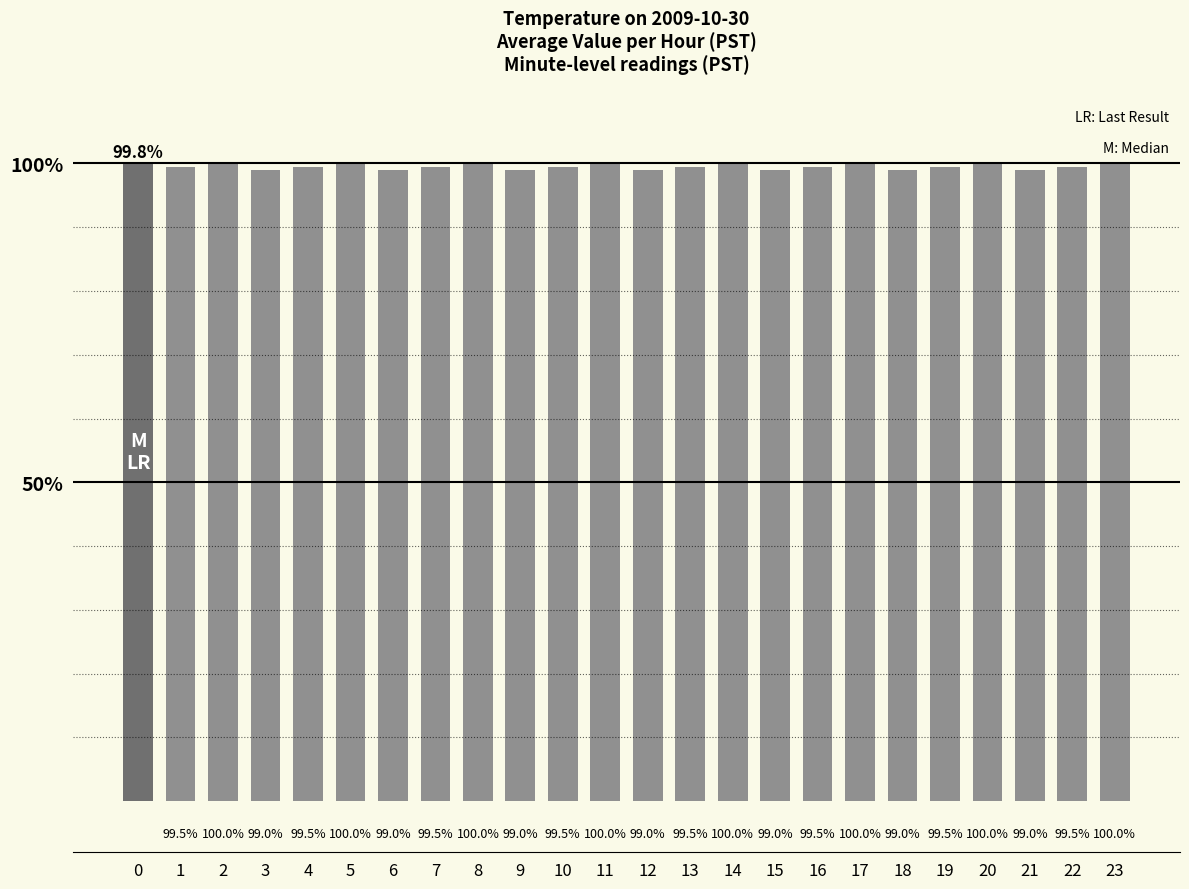

What is the change in value from 2 to 16?

-0.5